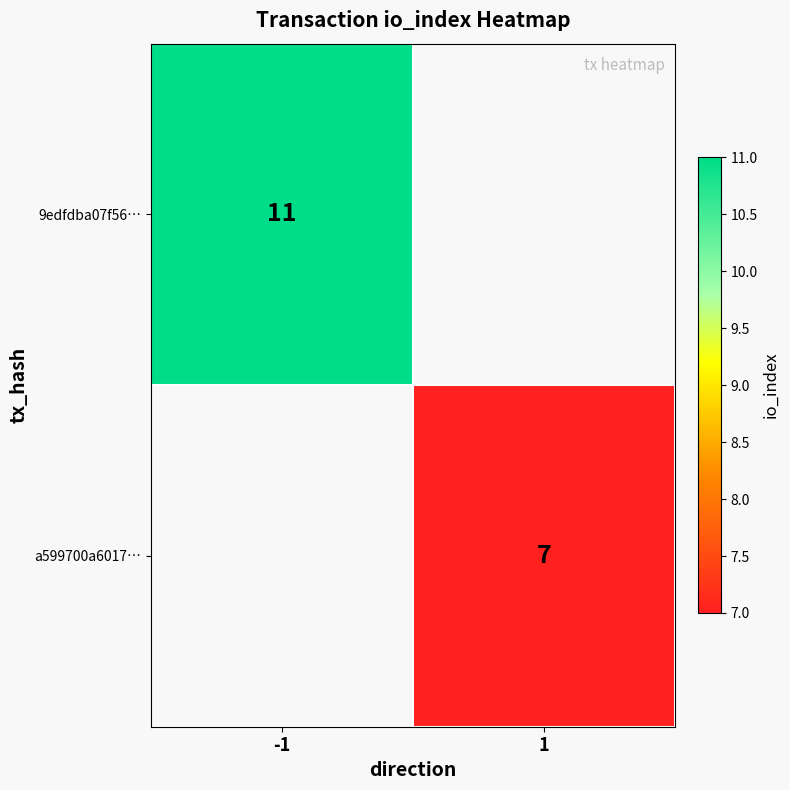

Is it true that 9edfdba07f56… equals 4.1 at -1?

False